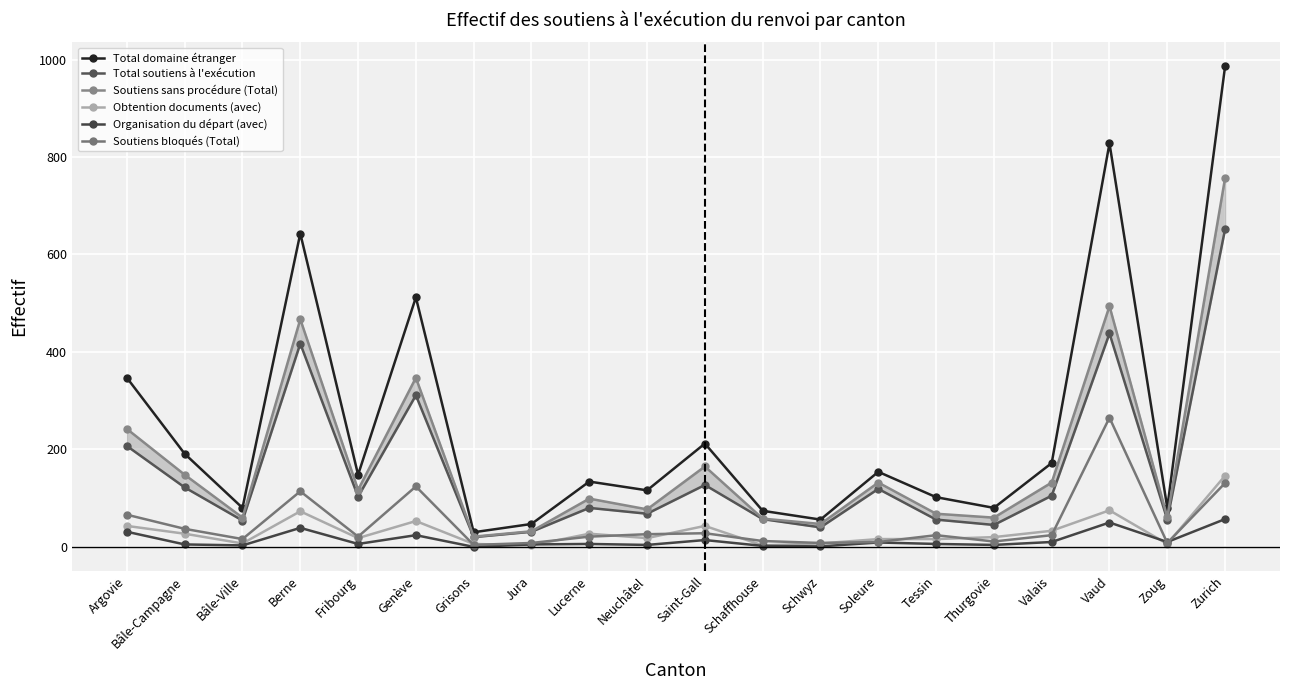

What is the maximum value shown in the chart?

986